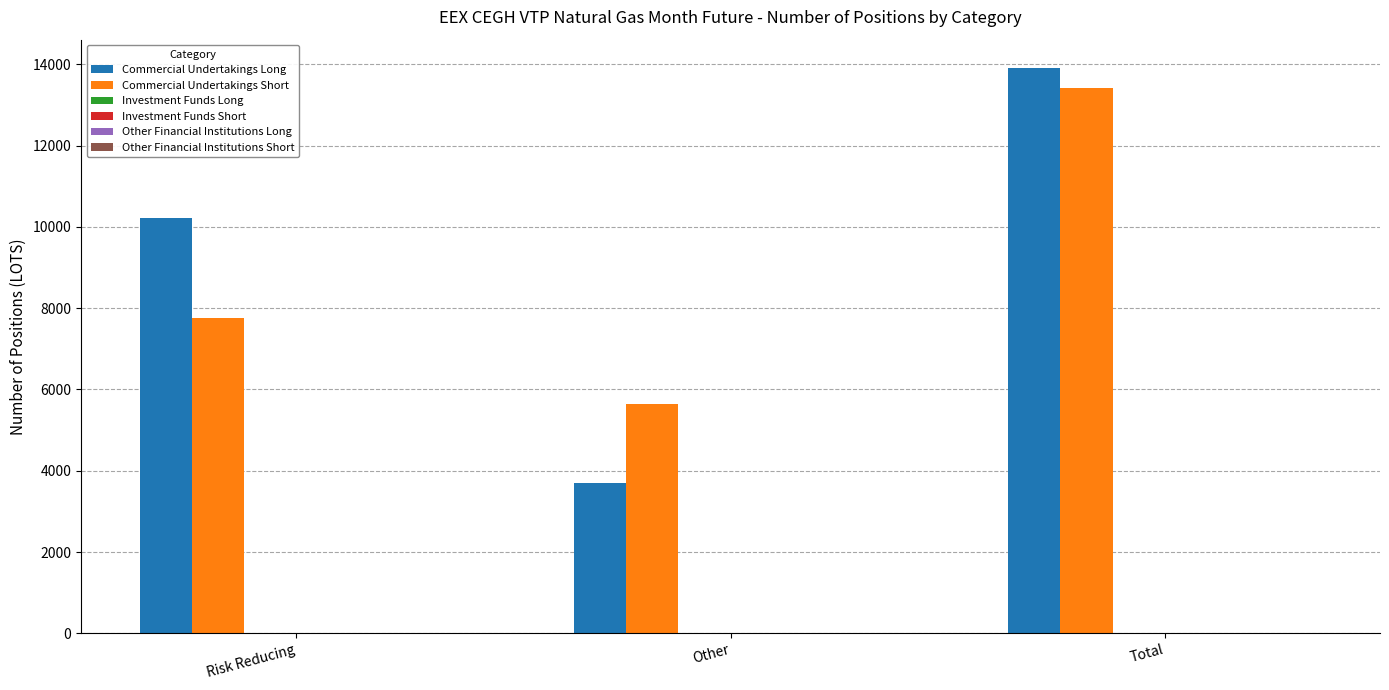

Reading right to left, extract all data points from this chart.

Commercial Undertakings Long: Total=13910	Other=3690	Risk Reducing=10220
Commercial Undertakings Short: Total=13415	Other=5652	Risk Reducing=7763